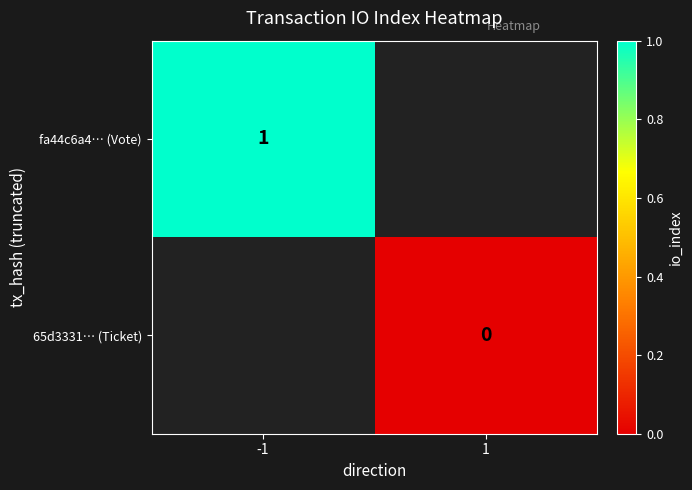

The fa44c6a4… (Vote) series shows 0 at -1. True or false?

False